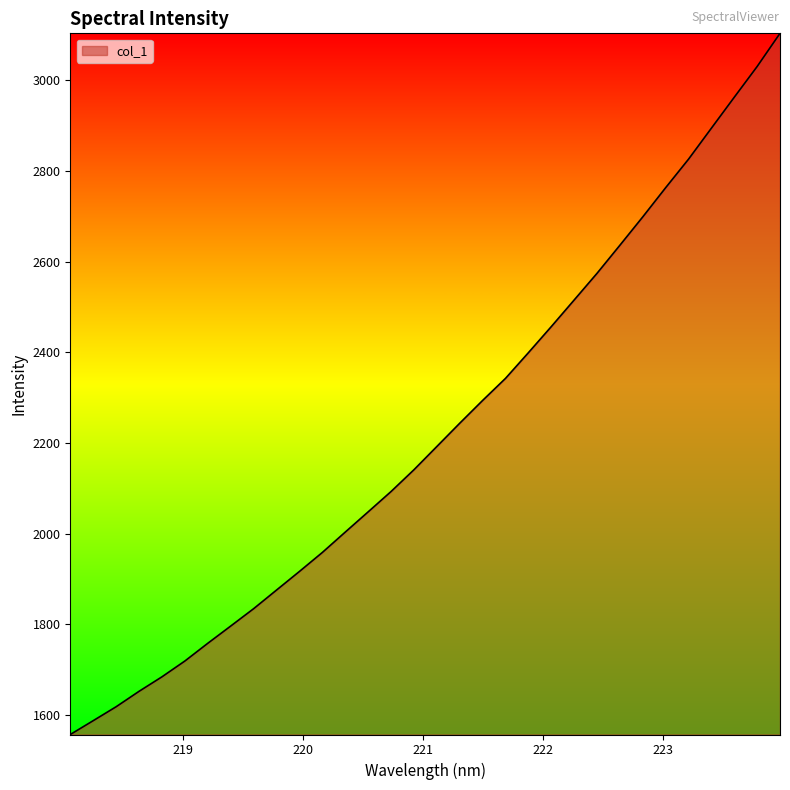

What is the smallest value displayed?

1557.2